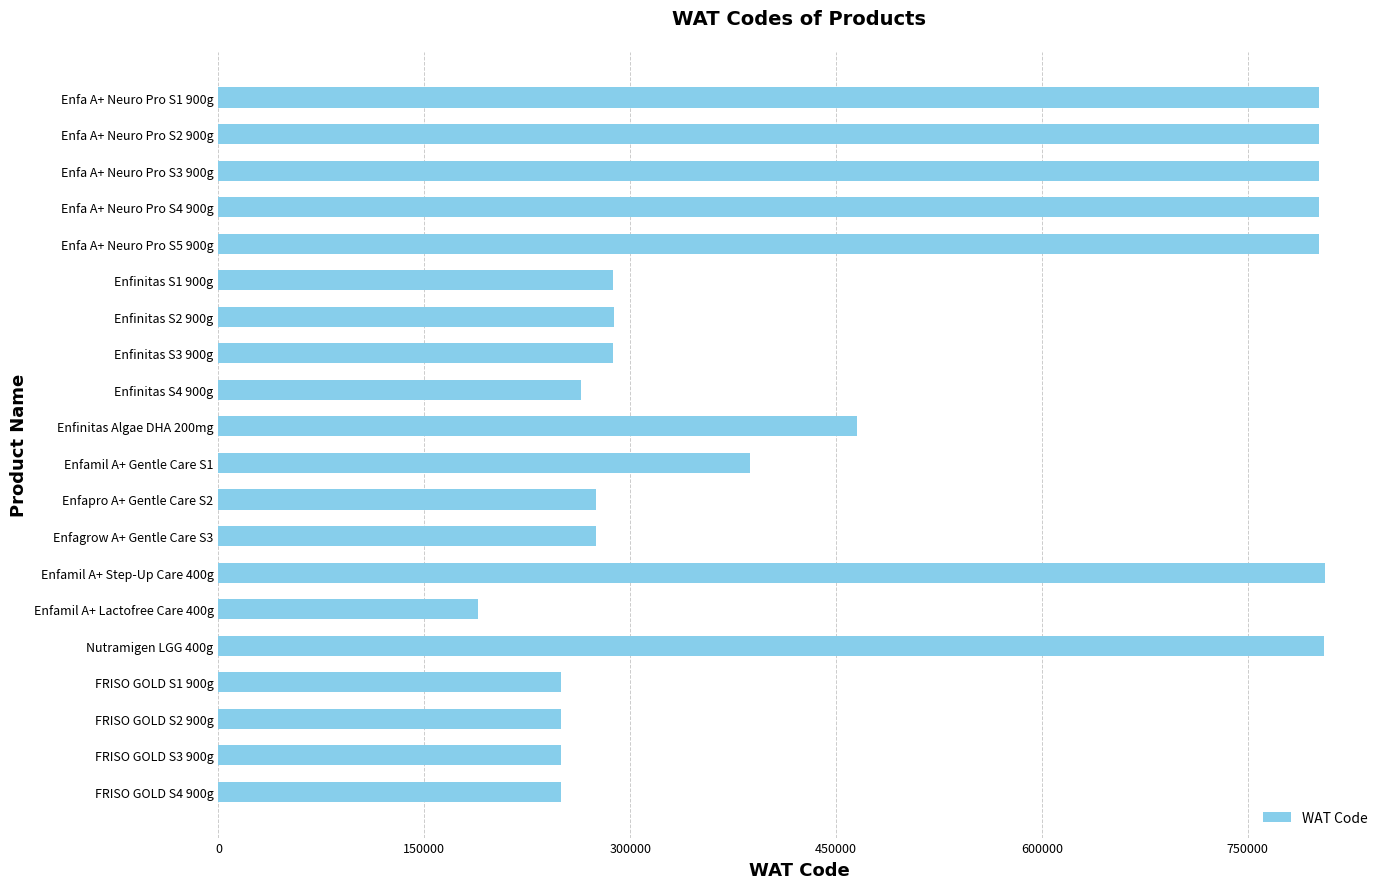

What is the label of the 20th bar from the bottom?

Enfa A+ Neuro Pro S1 900g